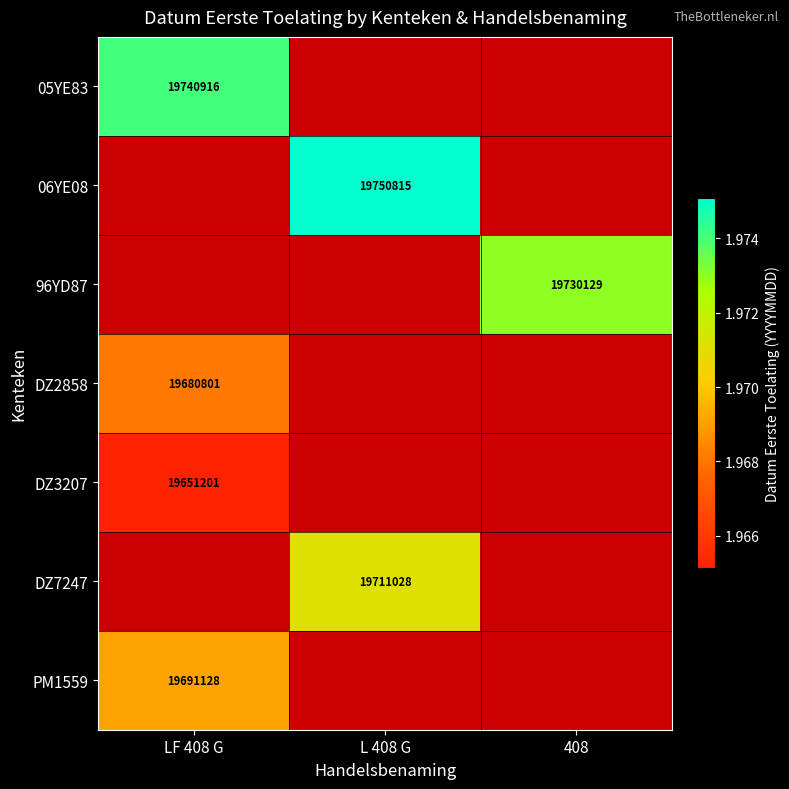

True or false: DZ2858 has a value of 8484875 at LF 408 G.

False